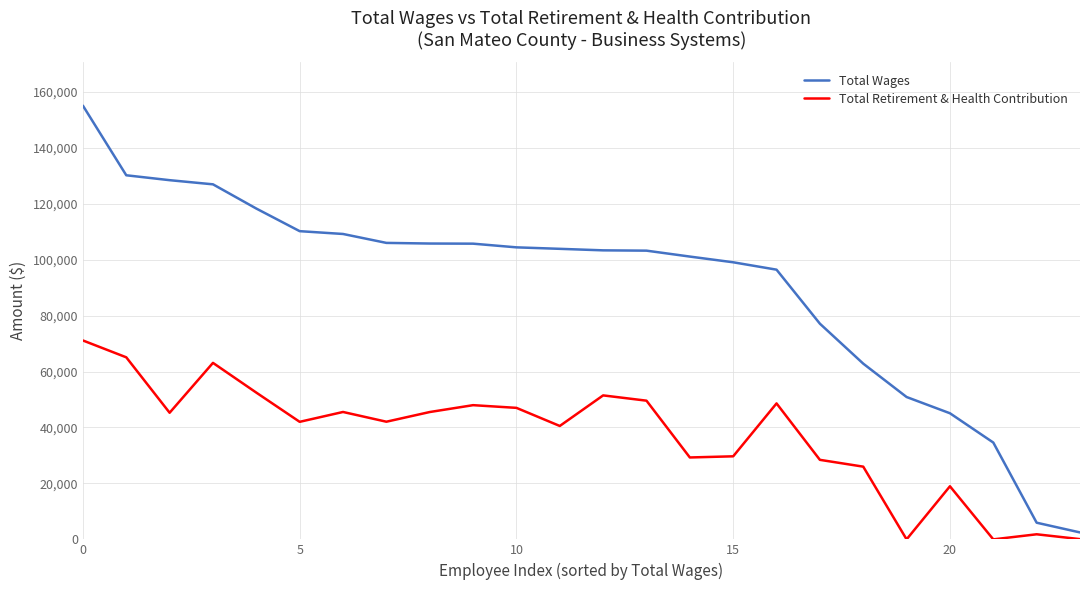

List the series in order of their peak value, lowest first.

Total Retirement & Health Contribution, Total Wages